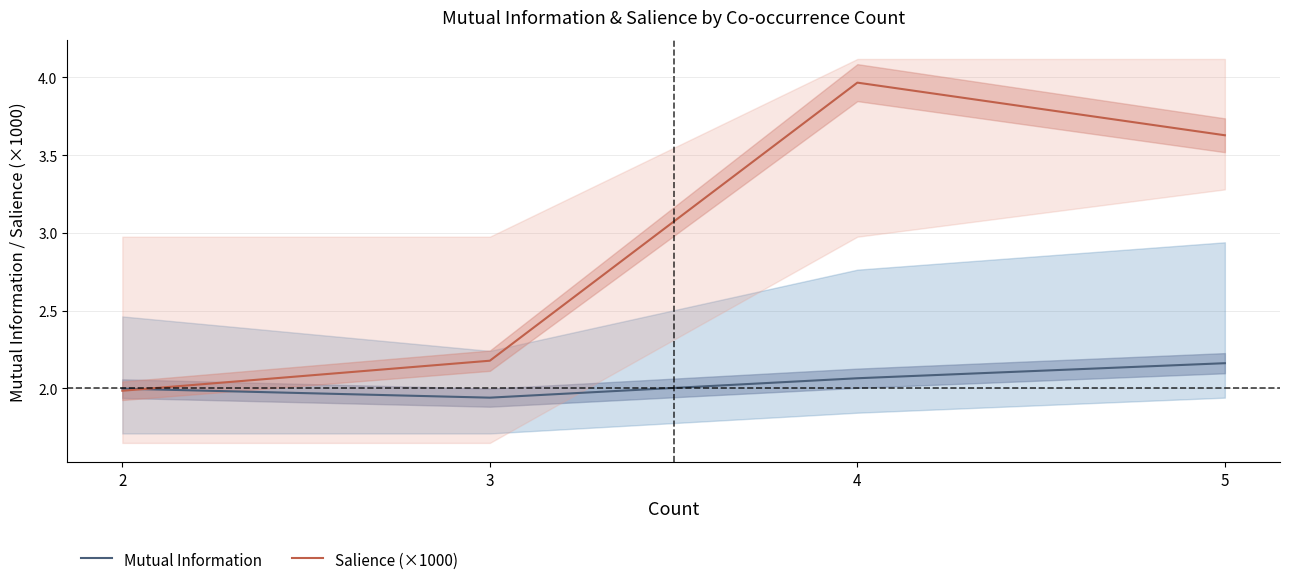

What is the difference between the maximum and minimum values in the Mutual Information series?

0.2